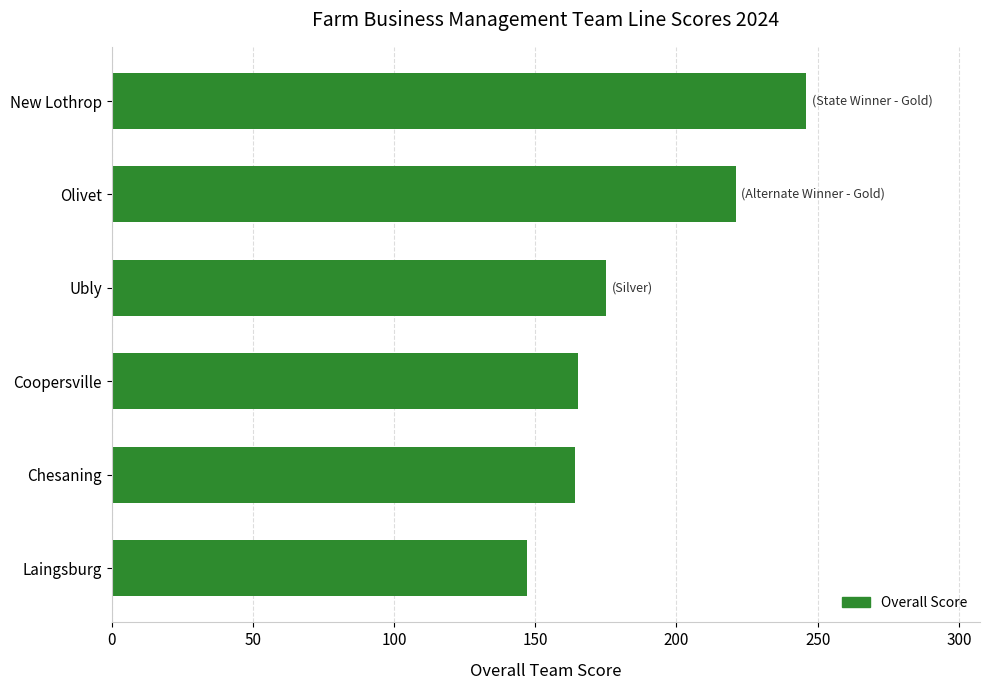

Between Olivet and Ubly, which is larger?

Olivet